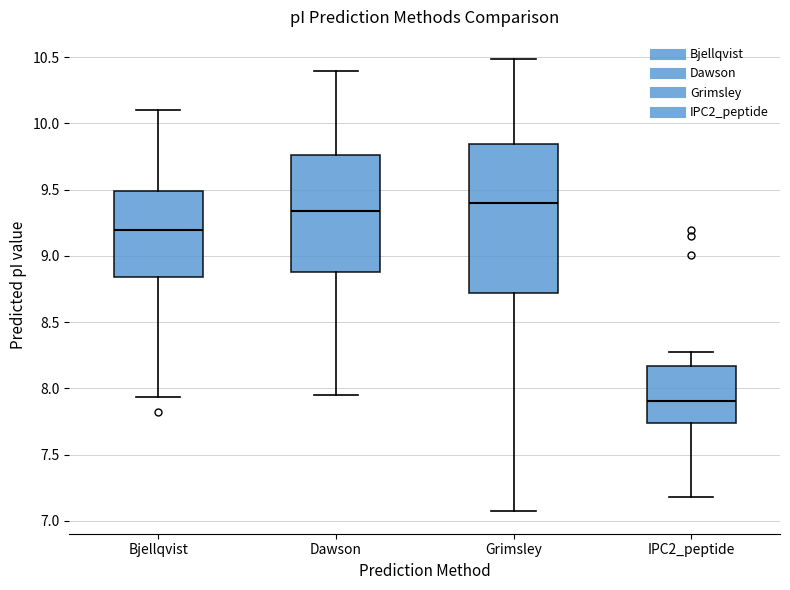

Reading left to right, read every box against the y-axis: the position of its median line, the range the box covers, and the ends of its whiskers. The values are not printed on the chart, so give them approximately, as read against the axis.

Bjellqvist: median 9.20, box 8.85 to 9.50, whiskers 7.95 to 10.10
Dawson: median 9.35, box 8.90 to 9.75, whiskers 7.95 to 10.40
Grimsley: median 9.40, box 8.70 to 9.85, whiskers 7.05 to 10.50
IPC2_peptide: median 7.90, box 7.75 to 8.15, whiskers 7.20 to 8.25